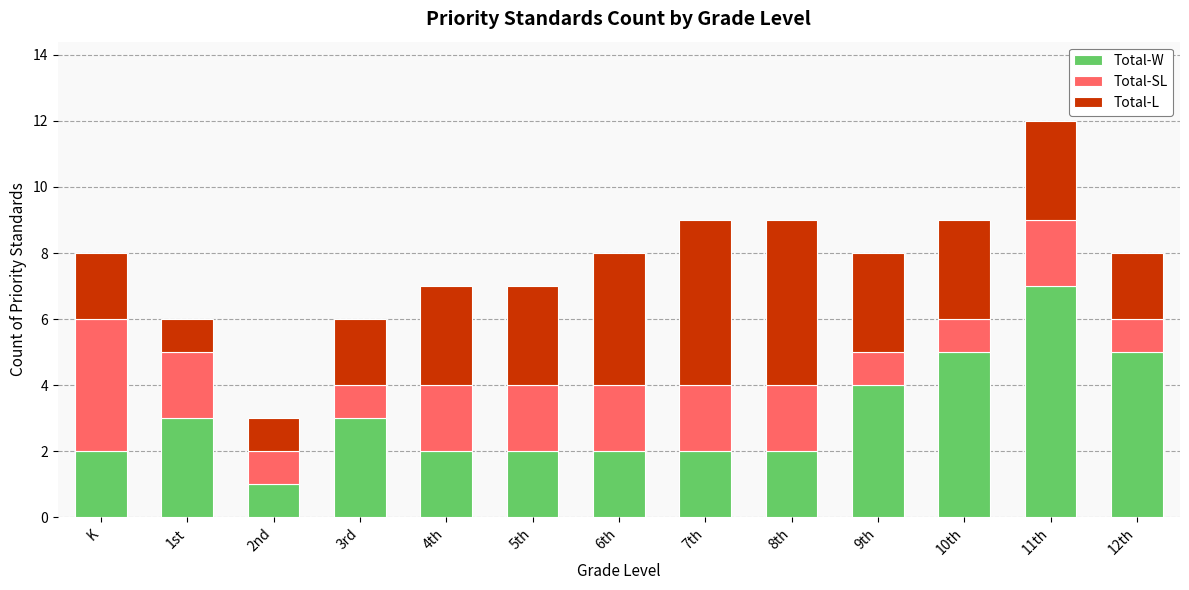

How many data points does each series have?

13